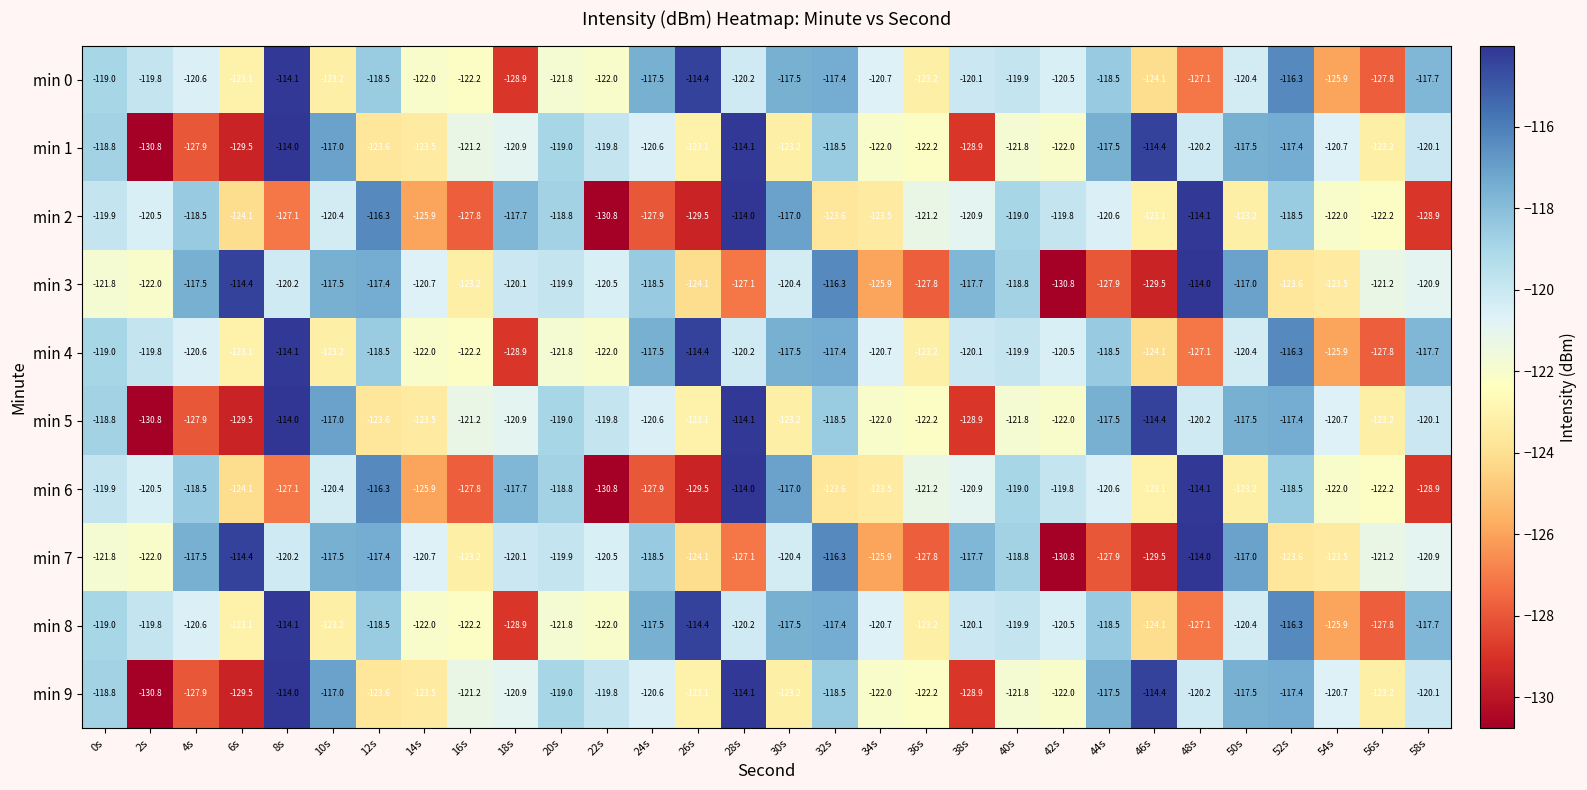

What is the minimum value shown in the chart?

-130.8